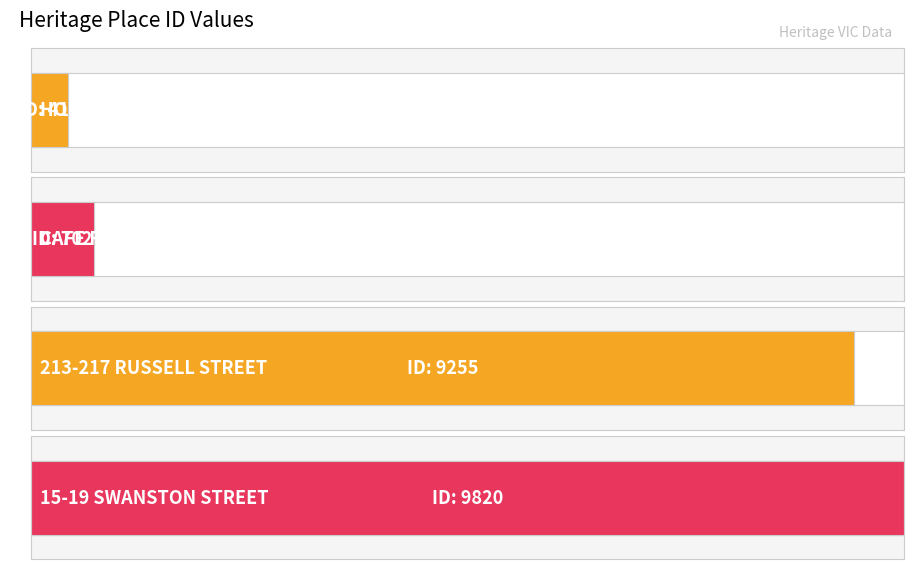

Reading left to right, extract all data points from this chart.

418	702	9255	9820